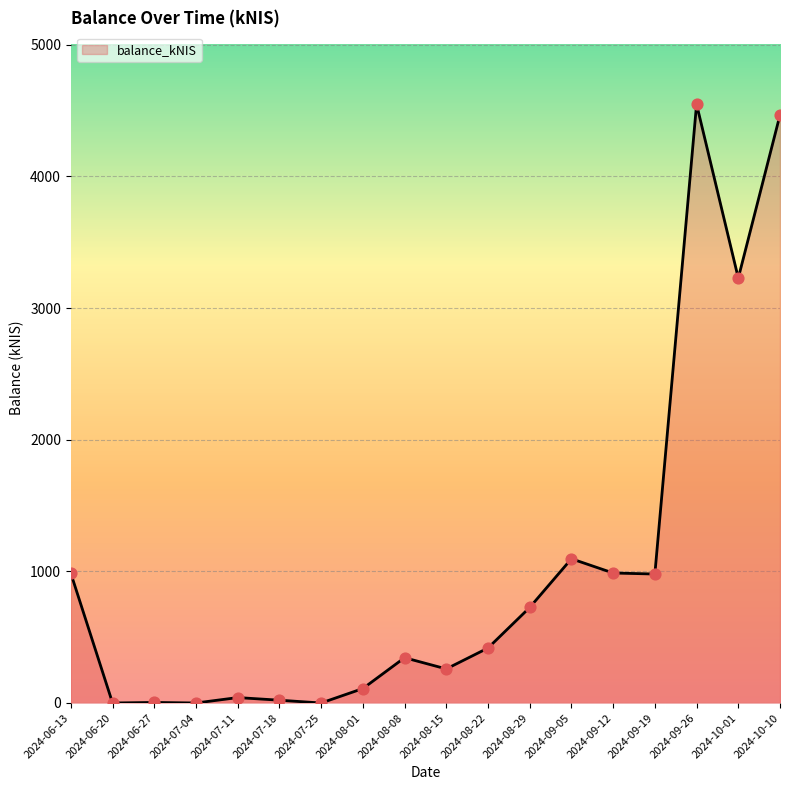

What is the change in value from 2024-07-25 to 2024-09-19?

+979.5